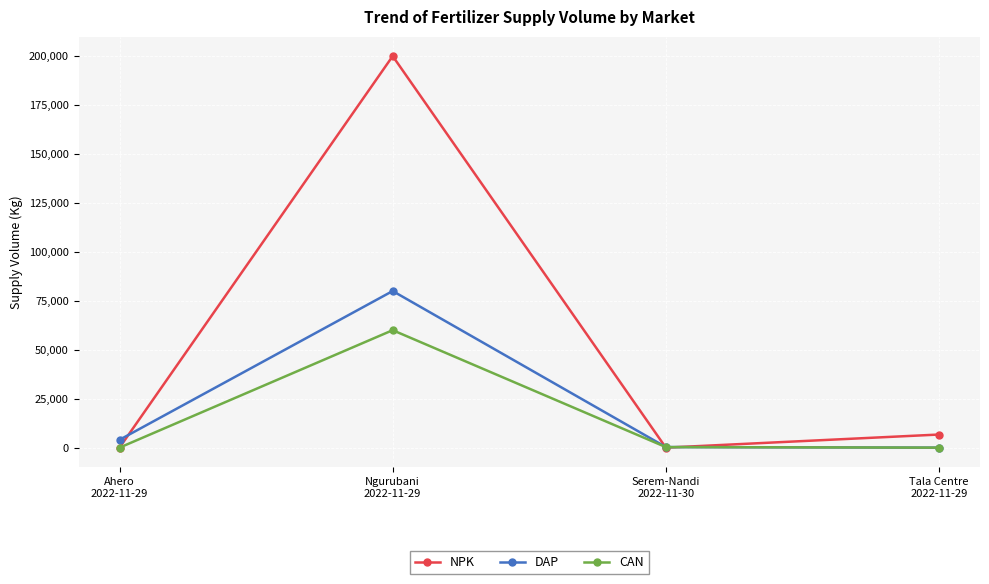

What position from the right is Ahero
2022-11-29?

4